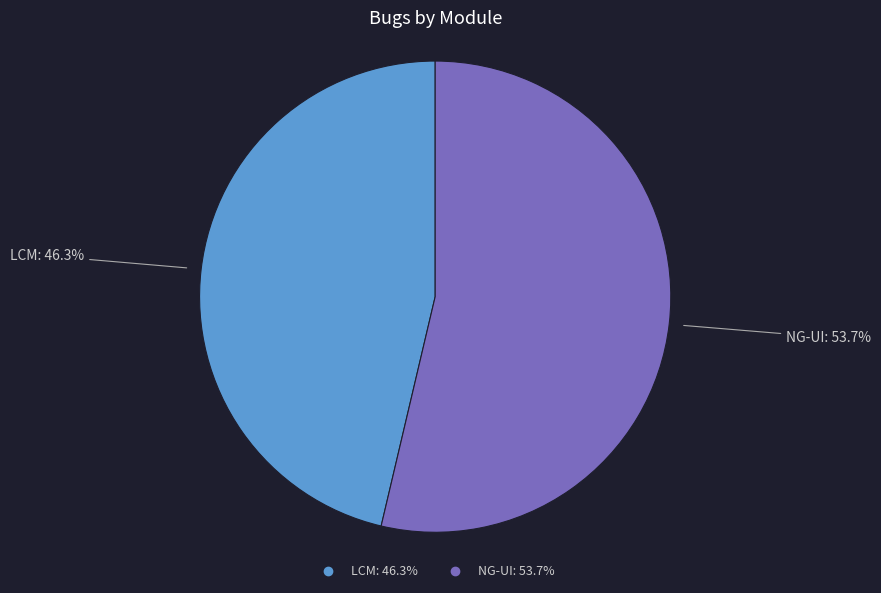

Do NG-UI and LCM together represent more than half of the pie?

Yes